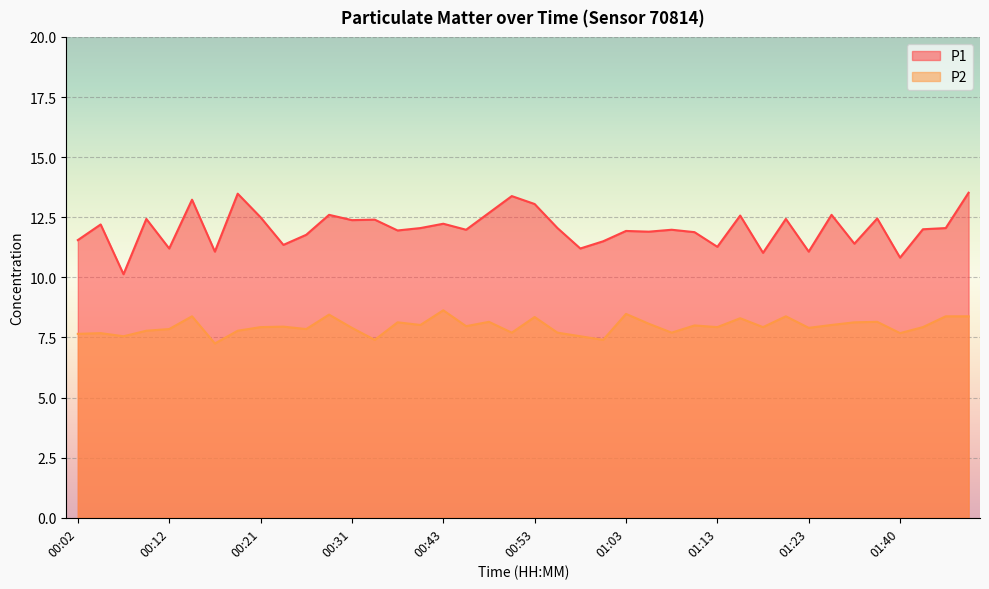

List the labels in order of P2 value, smallest first.

00:17, 00:36, 01:00, 00:07, 00:58, 00:02, 00:04, 01:40, 00:51, 00:55, 01:08, 00:09, 00:19, 00:12, 00:26, 00:31, 01:23, 00:21, 01:13, 01:18, 01:43, 00:24, 00:46, 01:10, 00:41, 01:25, 01:05, 00:38, 01:28, 00:48, 01:35, 01:15, 00:53, 00:14, 01:20, 01:45, 01:48, 00:29, 01:03, 00:43